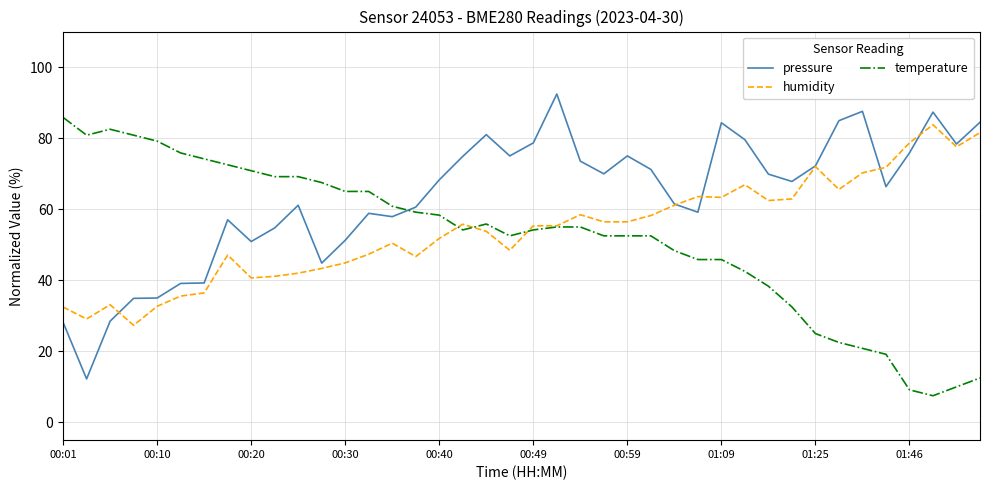

What is the maximum value shown in the chart?

92.4